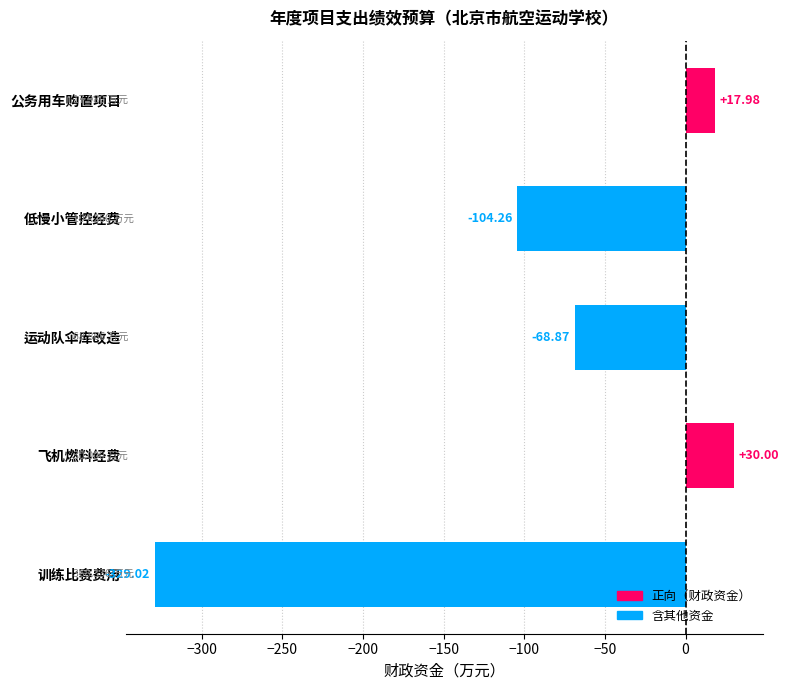

What is the average value?

-90.8